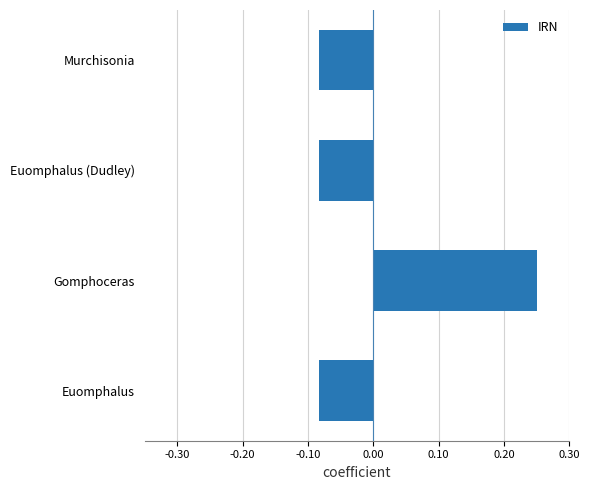

The value at Gomphoceras is 0.1. True or false?

False